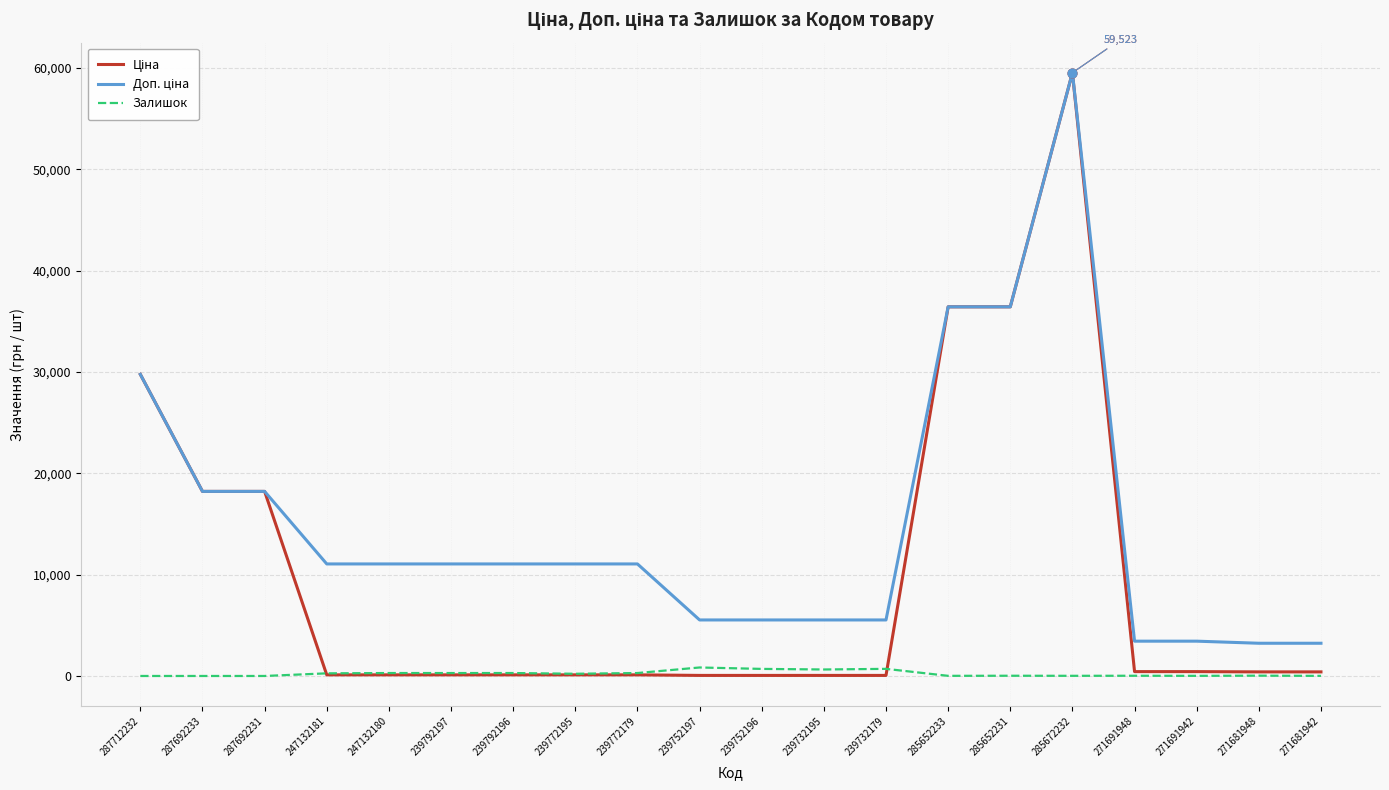

True or false: Залишок has a value of 0.0 at 287692233.

True